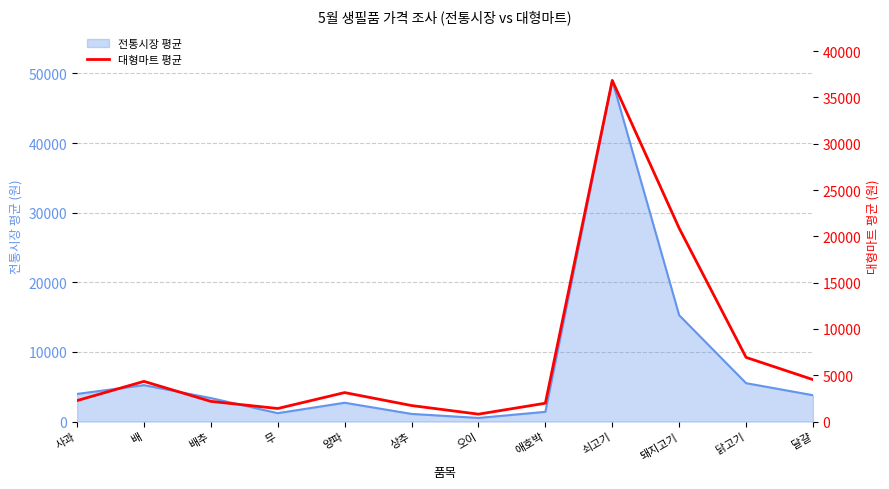

What is the difference between the maximum and minimum values?

36040